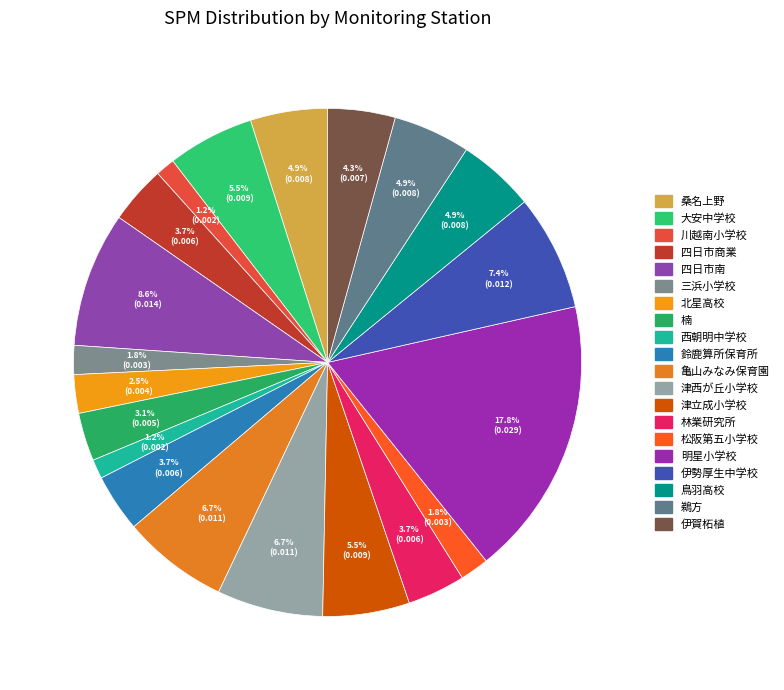

Is there a majority slice in this chart?

No